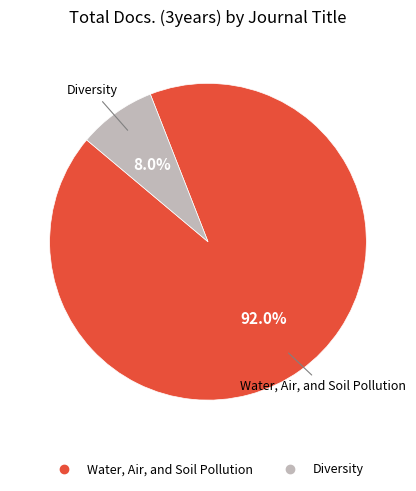

Rank the categories by value from lowest to highest.

Diversity, Water, Air, and Soil Pollution